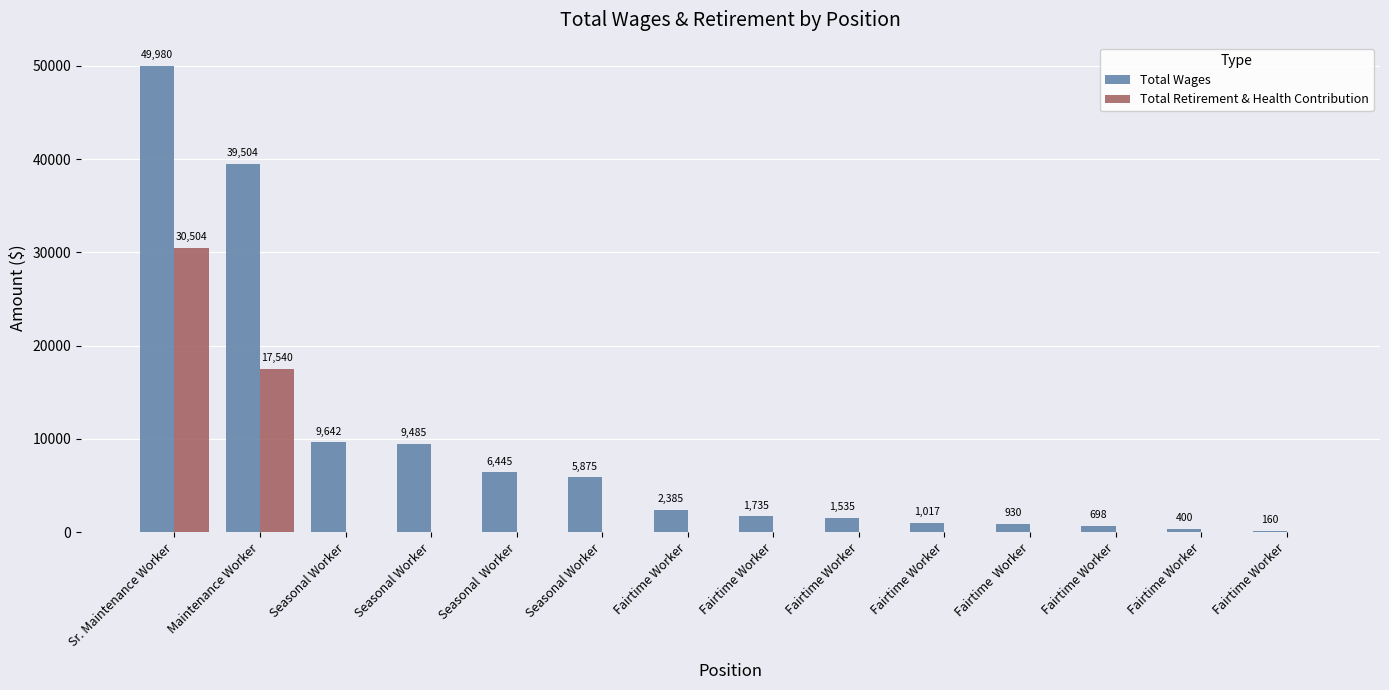

How many values in the Total Retirement & Health Contribution series exceed 0?

2